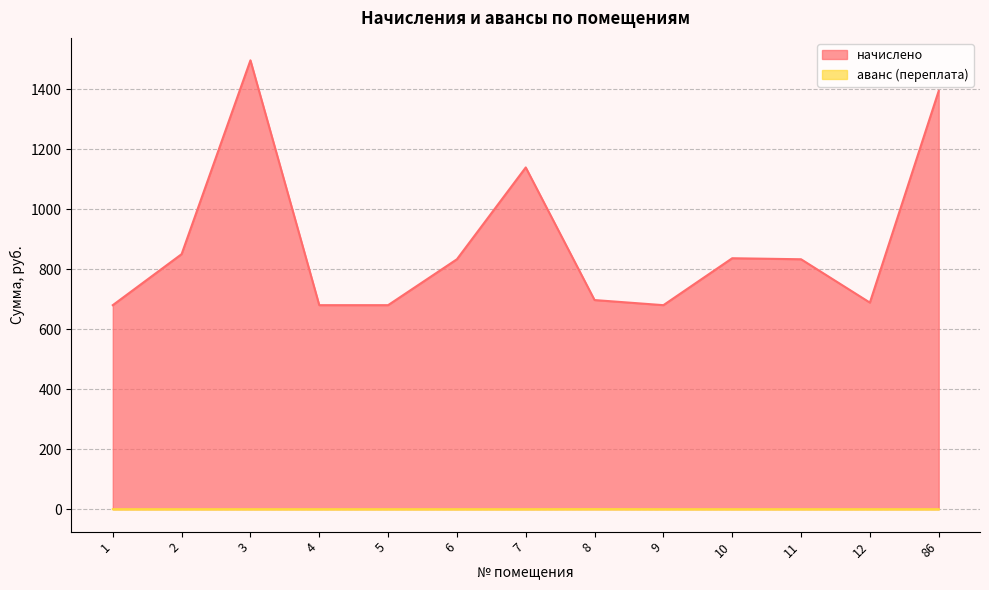

The value of начислено at 5 is 680.4. True or false?

True